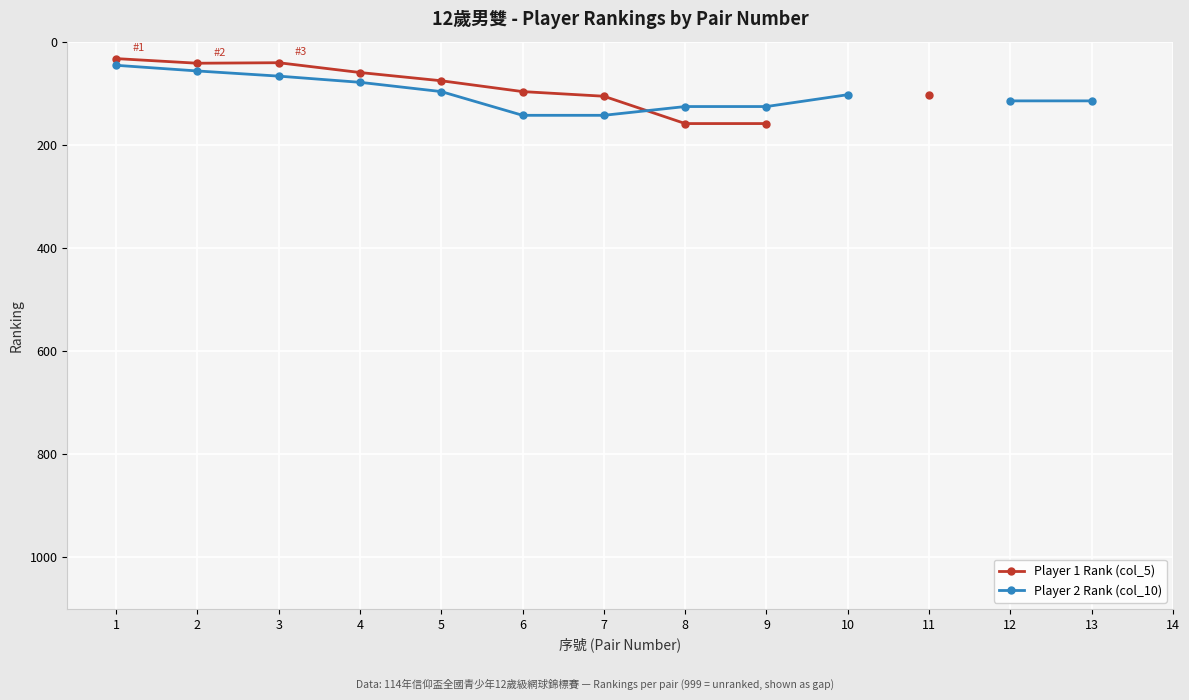

Is it true that Player 1 Rank (col_5) equals 97.0 at 6?

True